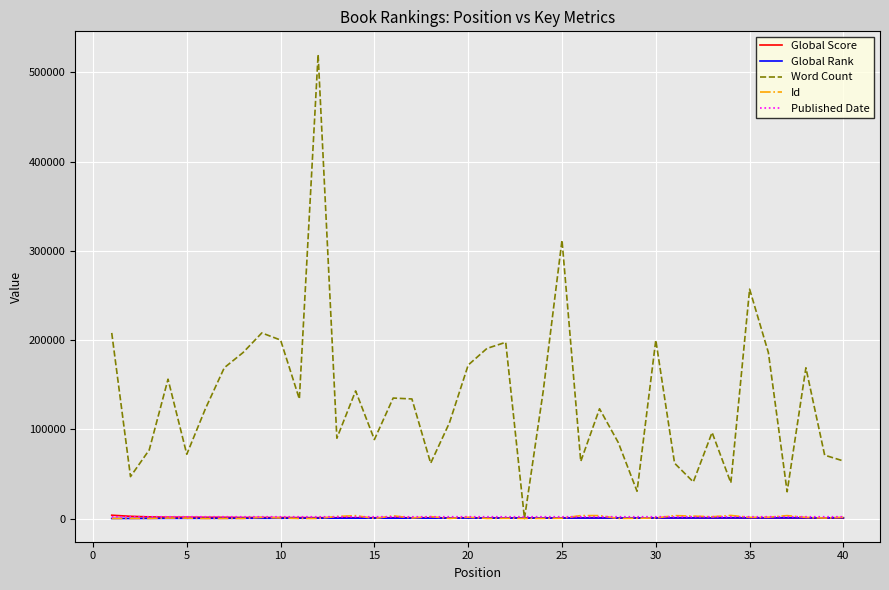

Which series has the largest range (max minus min)?

Word Count